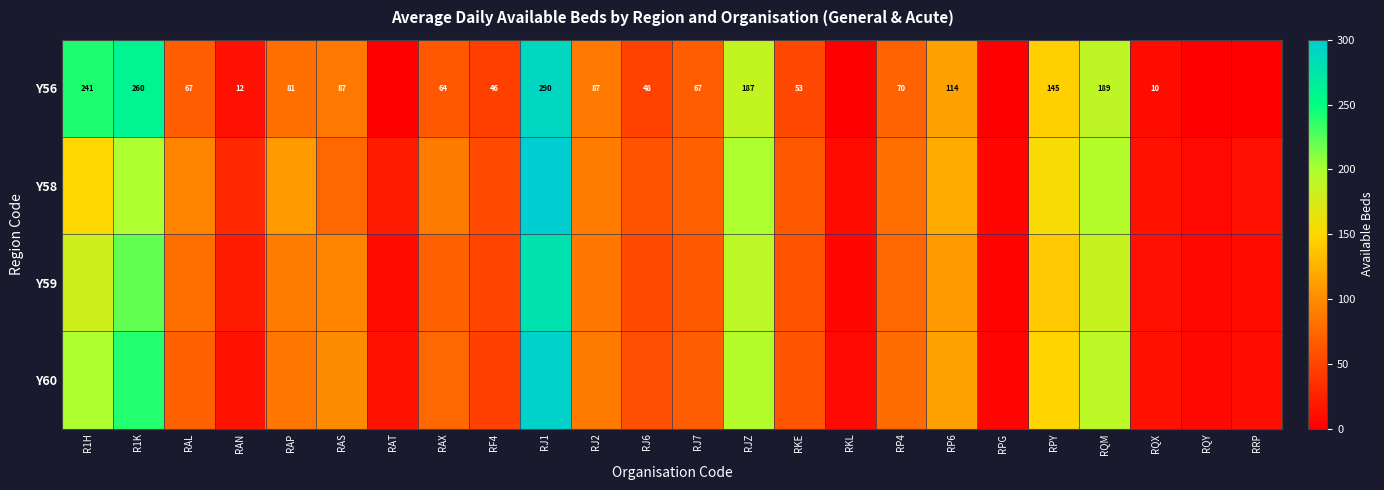

True or false: Y56 has a value of 189.0 at RQM.

True